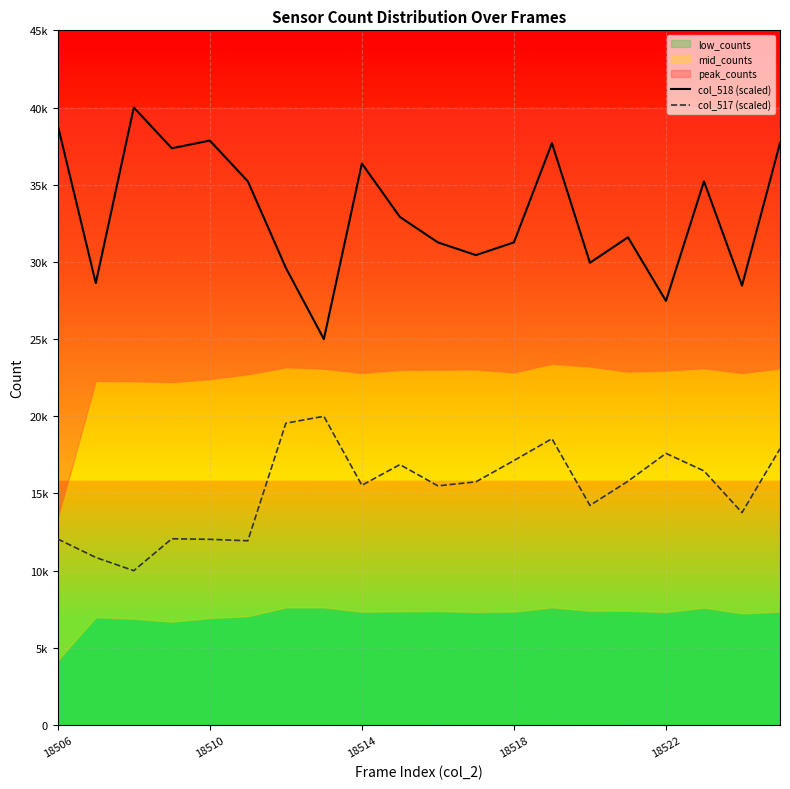

True or false: col_518 (scaled) and col_517 (scaled) intersect in this chart.

False